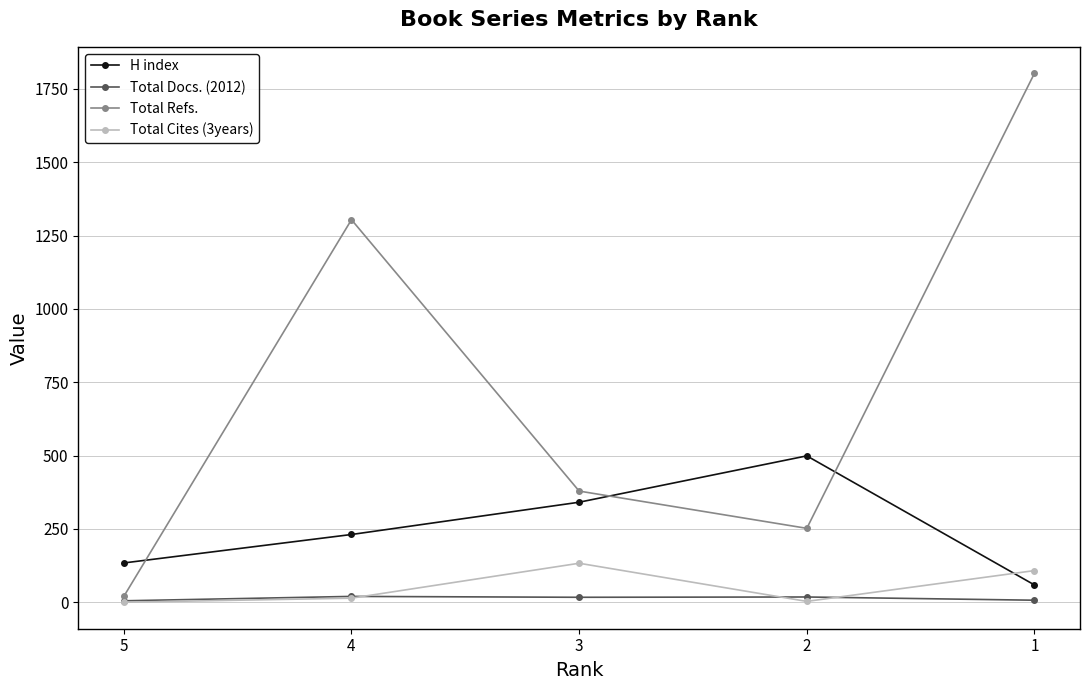

Which series has the largest total across all categories?

Total Refs.